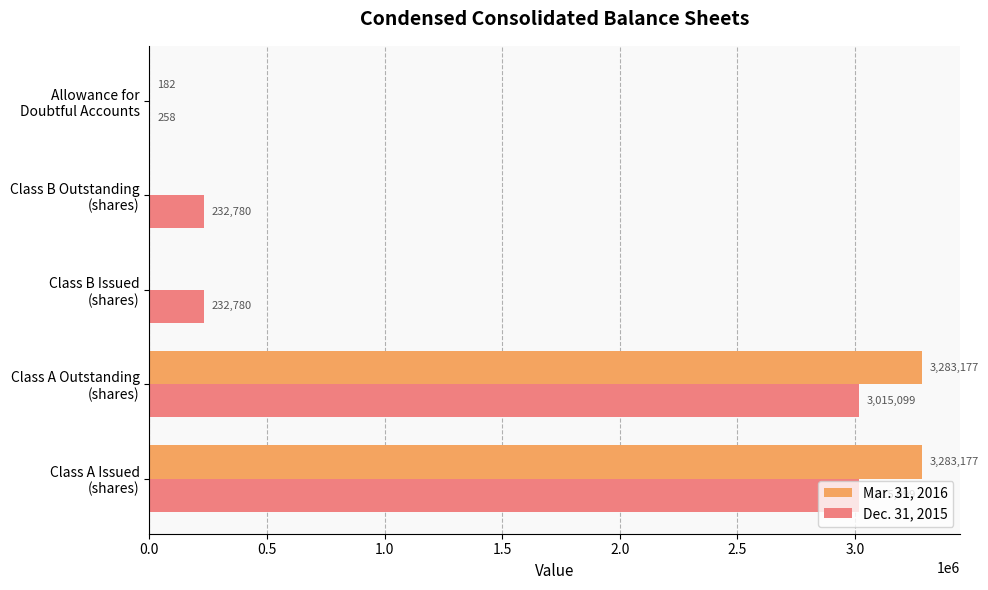

Which series has the largest total across all categories?

Mar. 31, 2016